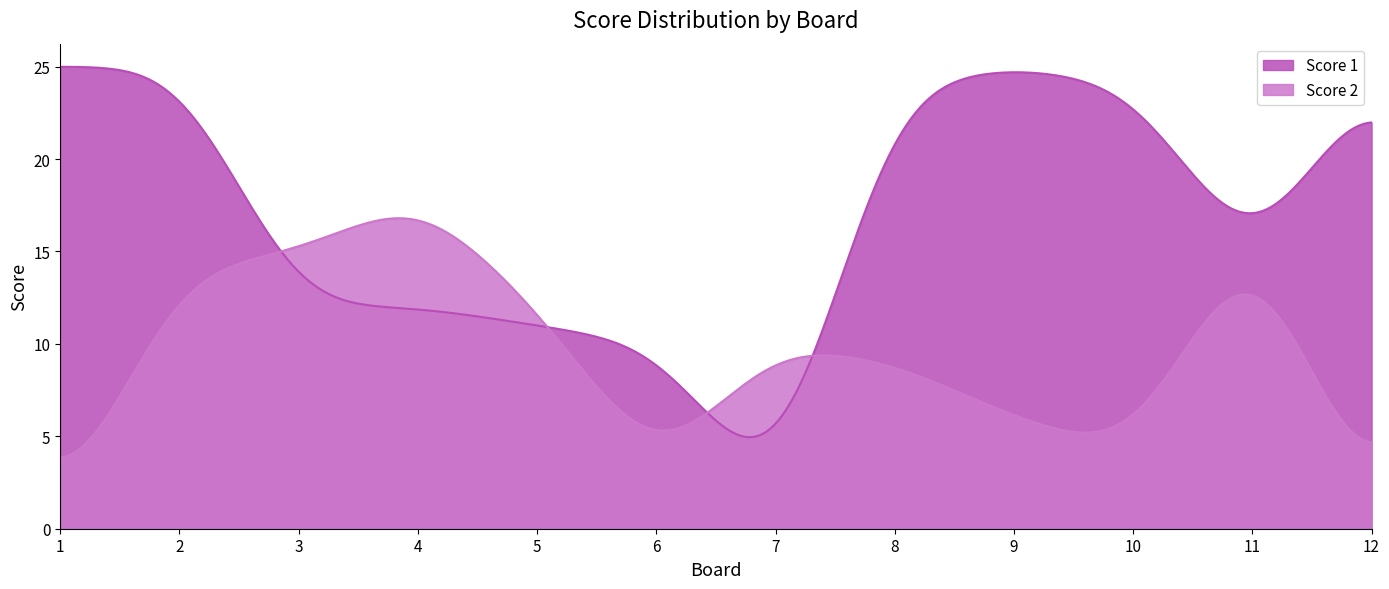

Rank the series by their average value, from lowest to highest.

Score 2, Score 1